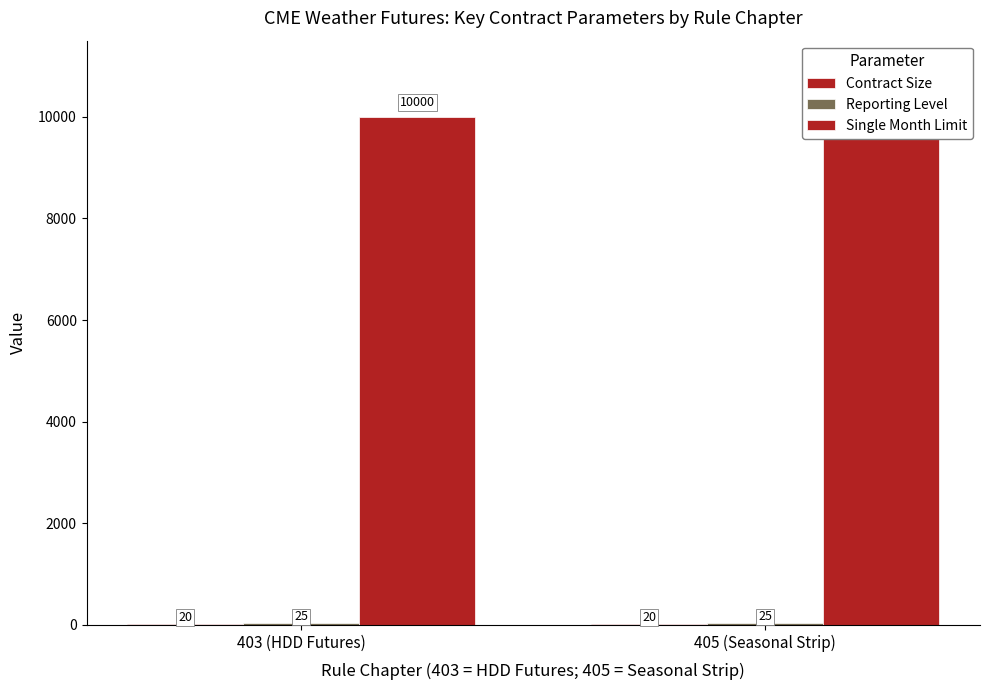

Does the chart contain any negative values?

No